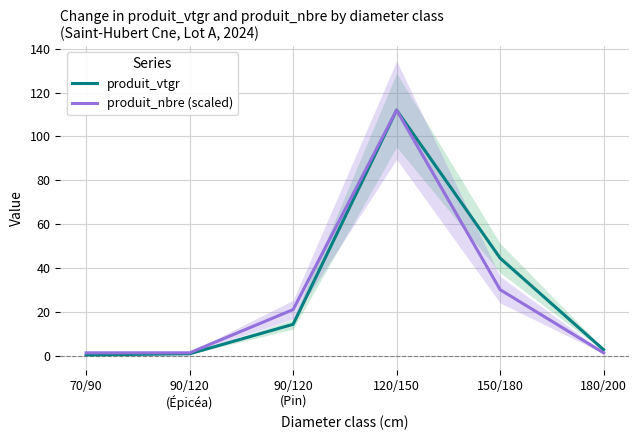

How many categories are shown in the chart?

6